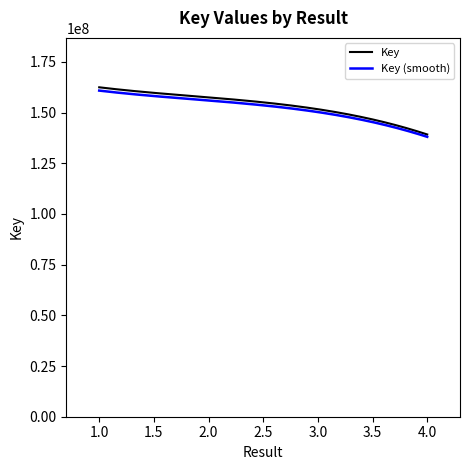

Is it true that the value at 4 is 139172727?

True